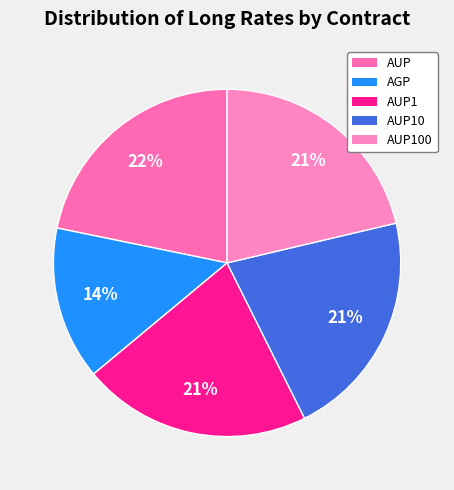

How many slices are in this pie chart?

5